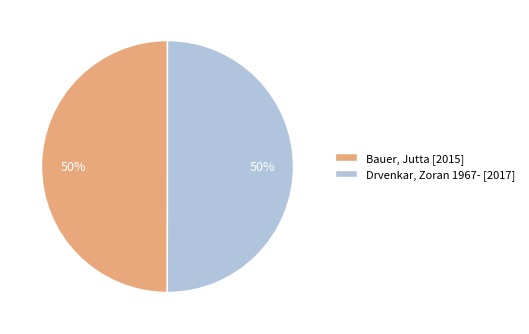

To the nearest percent, what is the average slice percentage?

50%